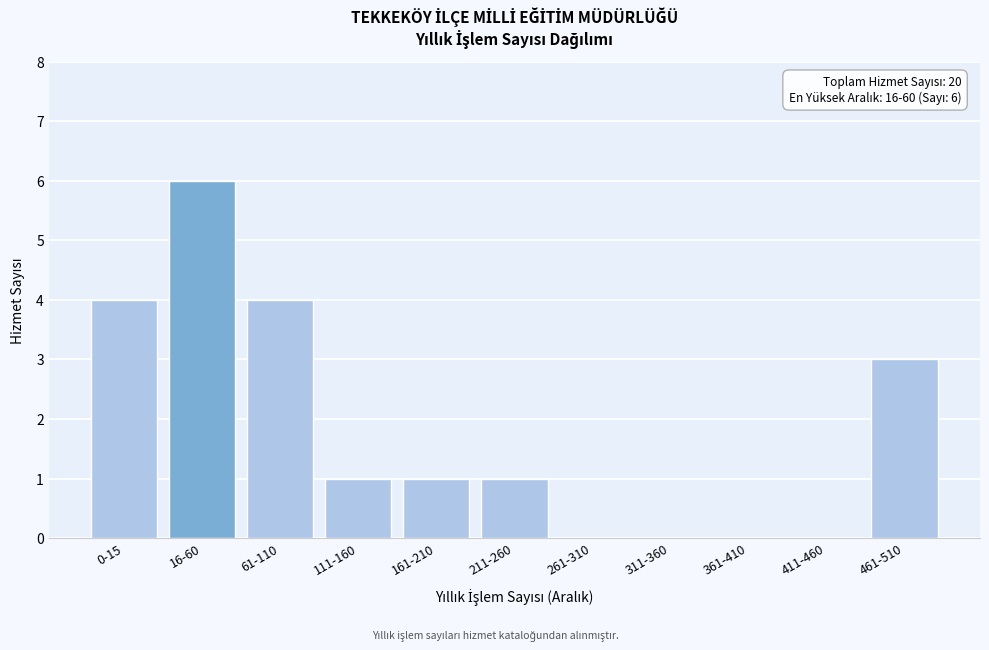

Reading left to right, list all the values displayed in this chart.

0-15=4	16-60=6	61-110=4	111-160=1	161-210=1	211-260=1	261-310=0	311-360=0	361-410=0	411-460=0	461-510=3